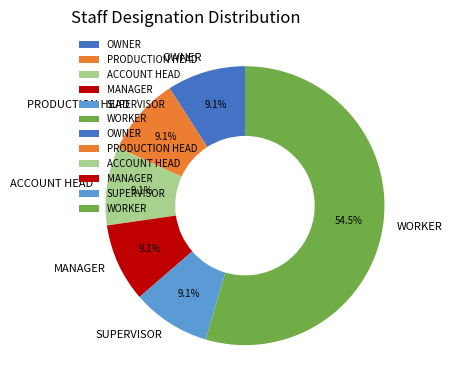

Which slice represents more than half of the pie?

WORKER